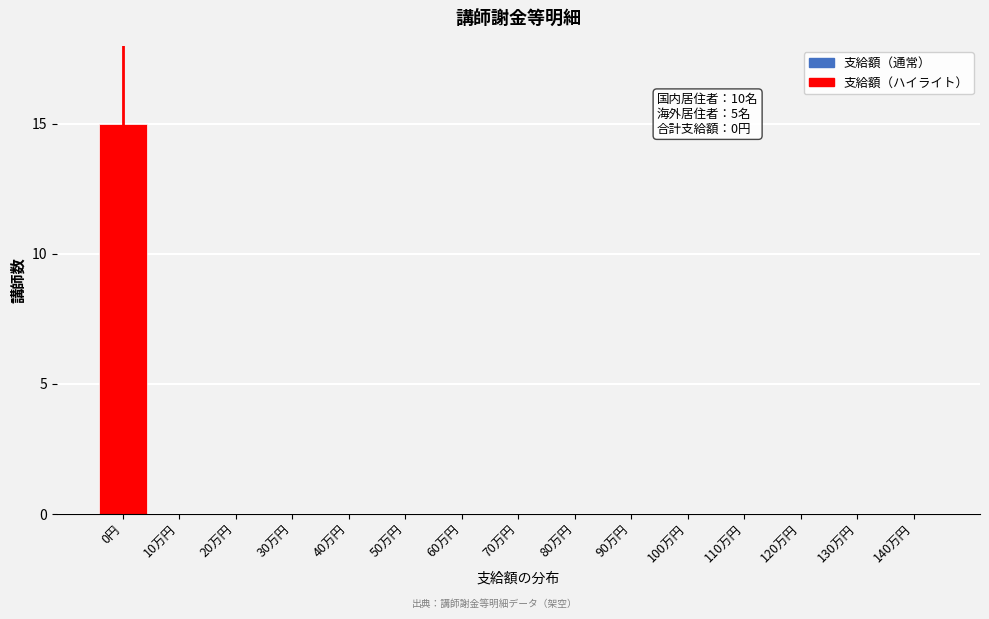

Reading left to right, extract all data points from this chart.

0円=15	10万円=0	20万円=0	30万円=0	40万円=0	50万円=0	60万円=0	70万円=0	80万円=0	90万円=0	100万円=0	110万円=0	120万円=0	130万円=0	140万円=0